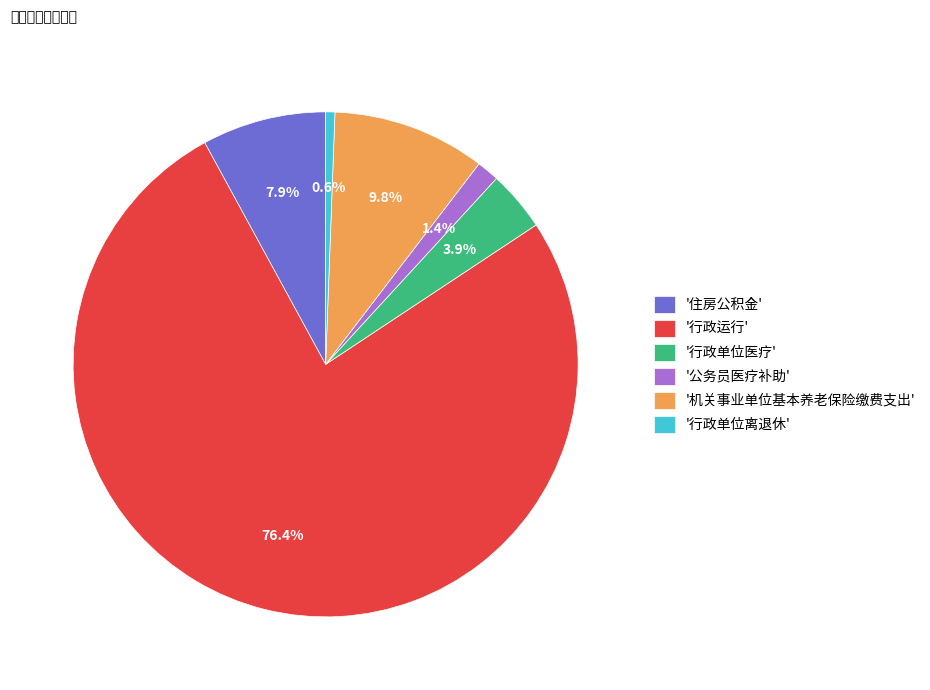

Count the number of slices in the pie.

6